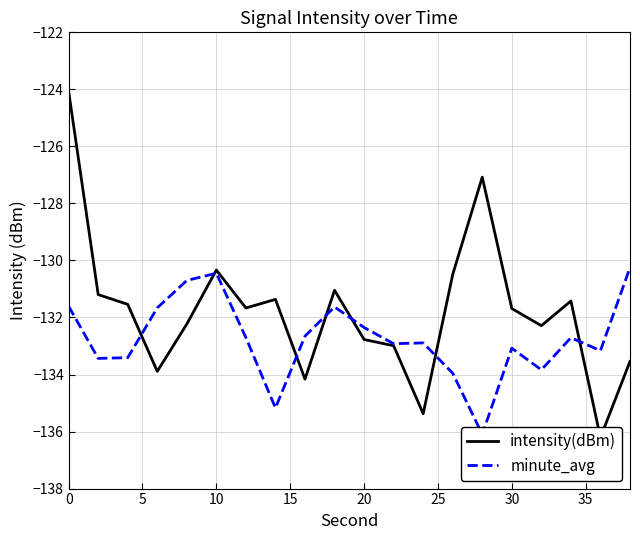

In minute_avg, how many points are higher than both neighbors (excluding endpoints)?

5